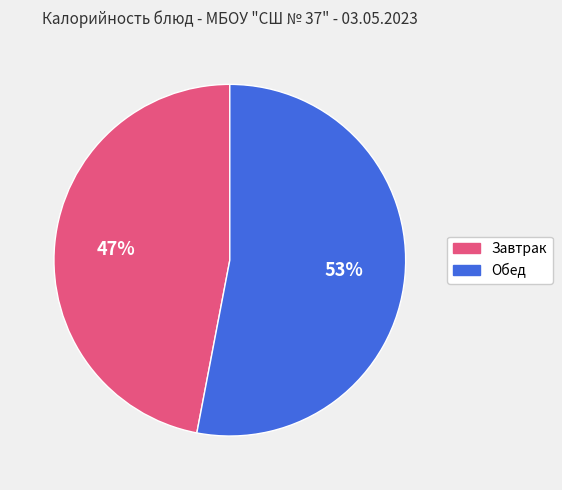

What percentage is the Обед slice, to the nearest percent?

53%